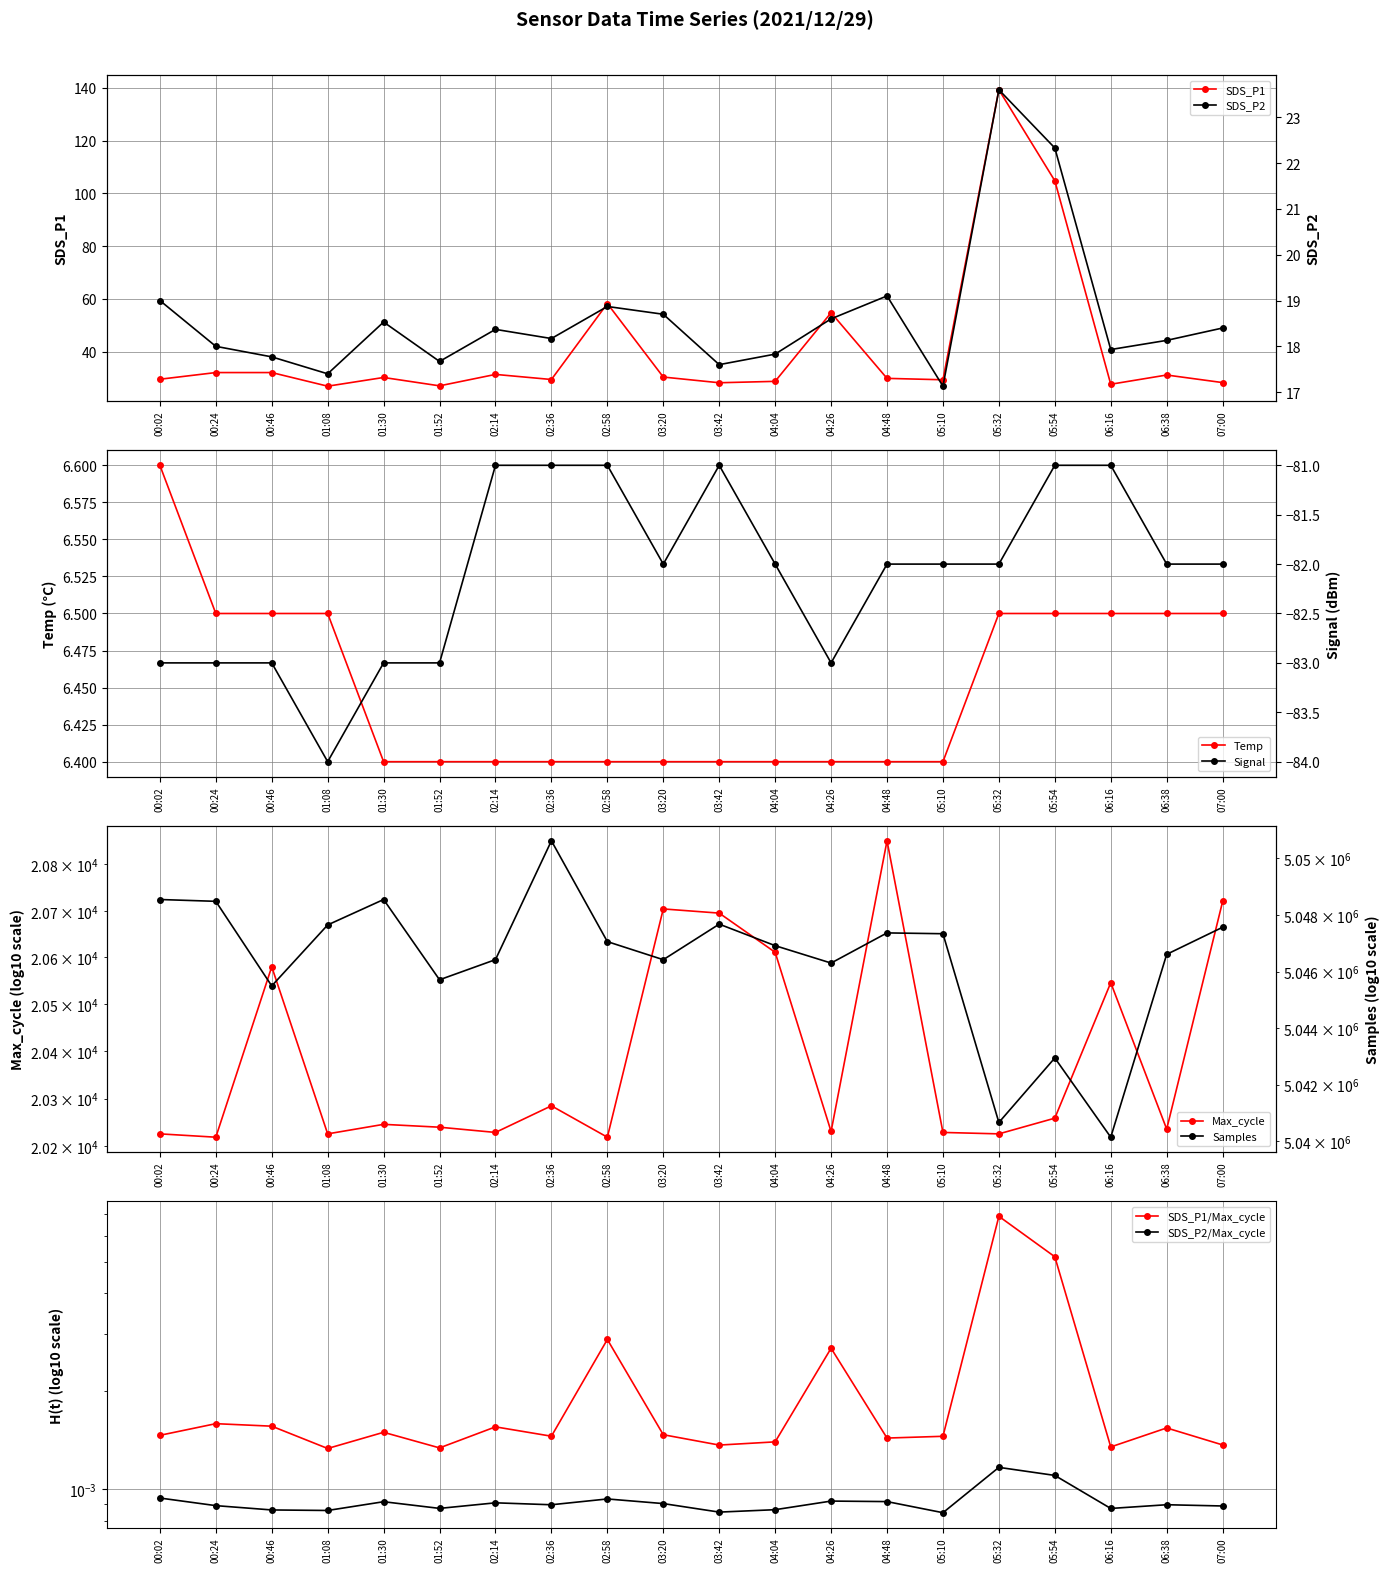

True or false: Temp and Signal cross at least once.

False